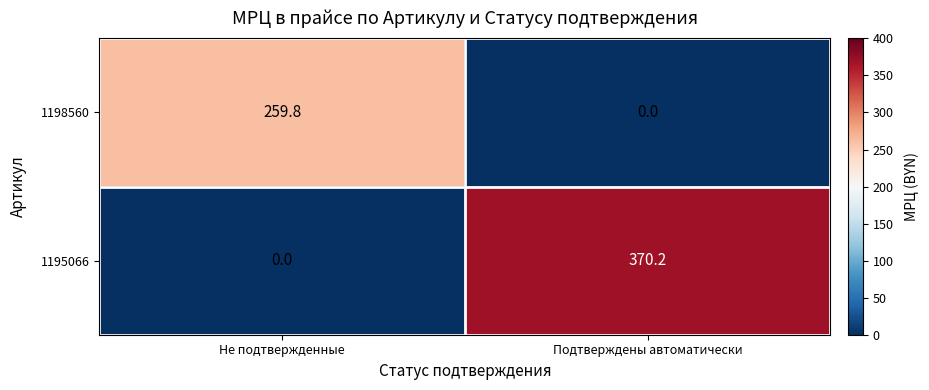

Which series changed the most between Не подтвержденные and Подтверждены автоматически?

1195066